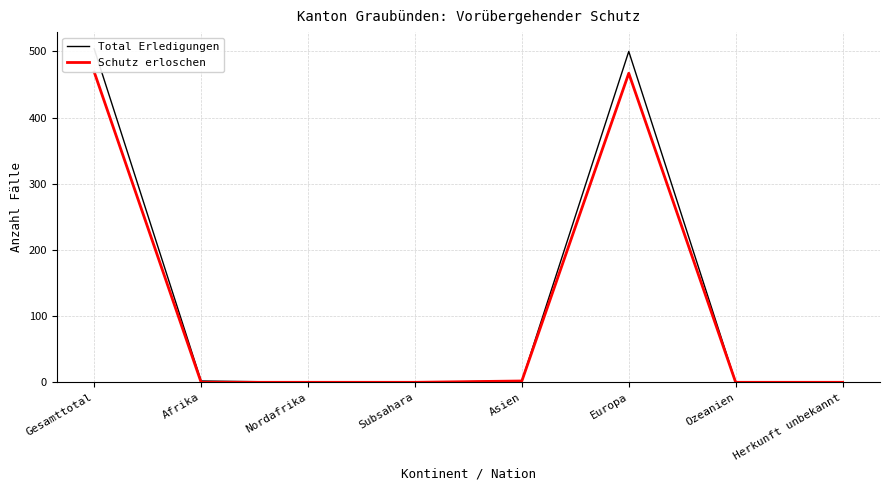

True or false: Schutz erloschen and Total Erledigungen intersect in this chart.

False